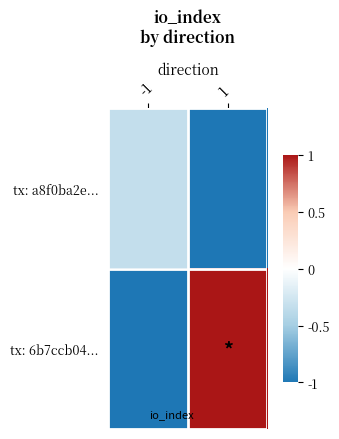

Which has a higher value, 1 or -1?

-1